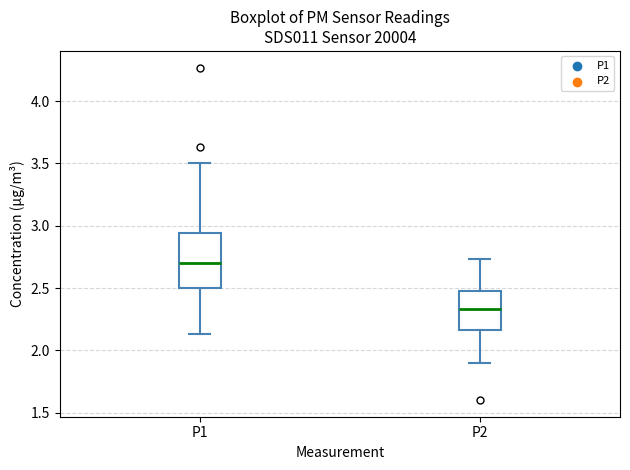

Reading left to right, transcribe this box plot: for each box, give where its median line is, the range the box spans, and where its two whiskers end, as read against the y-axis. The values are not printed on the chart, so give them approximately, as read against the axis.

P1: median 2.70, box 2.50 to 2.95, whiskers 2.15 to 3.50
P2: median 2.35, box 2.15 to 2.50, whiskers 1.90 to 2.75